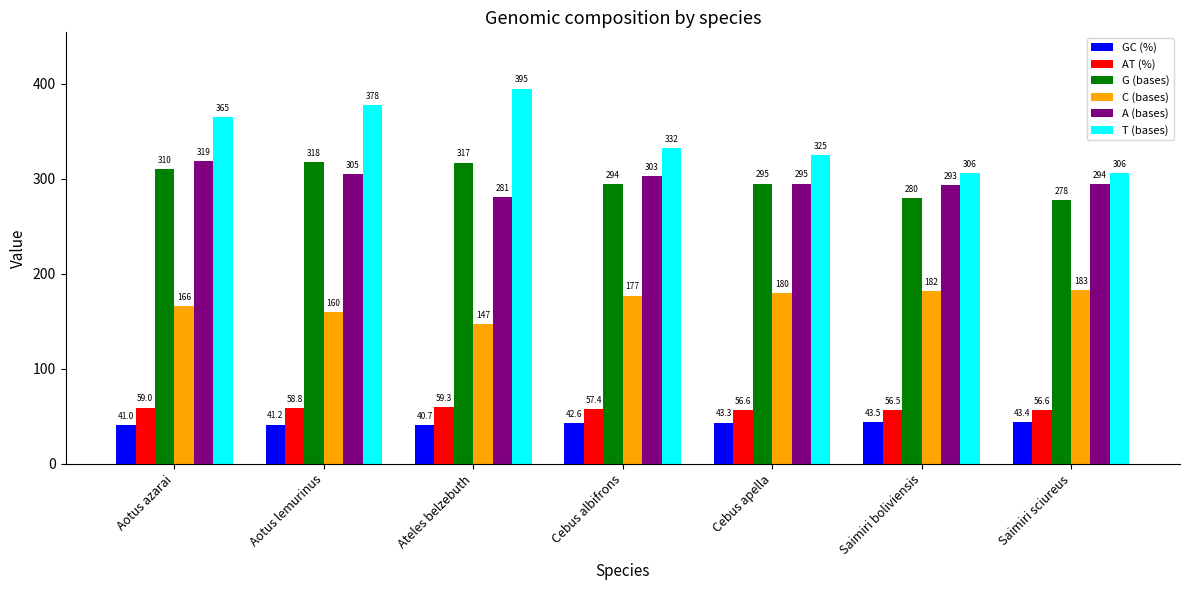

Rank the series at Aotus lemurinus from highest to lowest value.

T (bases), G (bases), A (bases), C (bases), AT (%), GC (%)